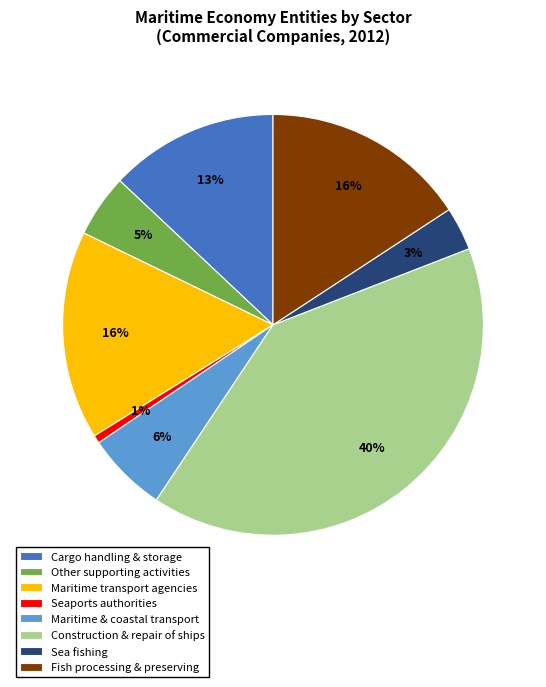

The Maritime transport agencies slice represents 16% of the pie. True or false?

True